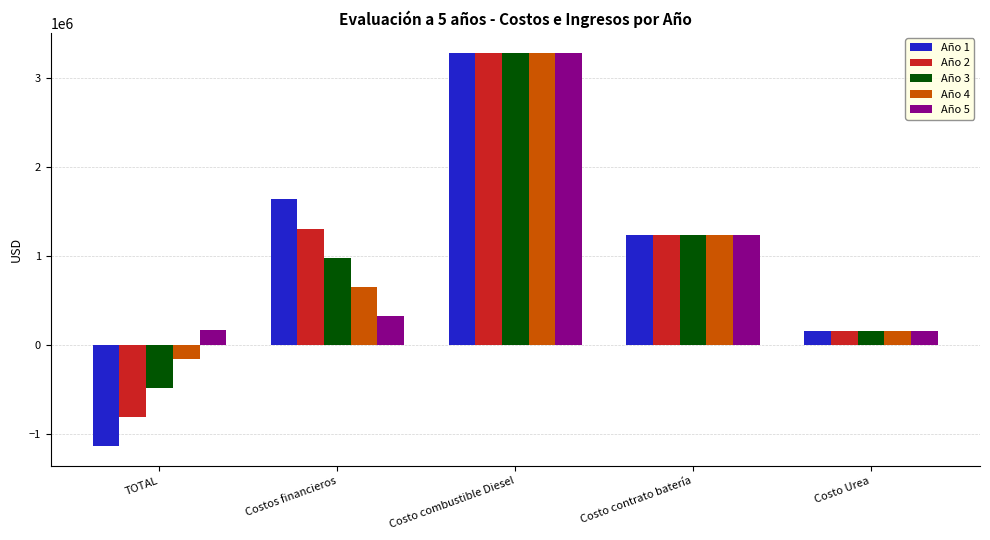

How many values in Año 4 are above zero?

4